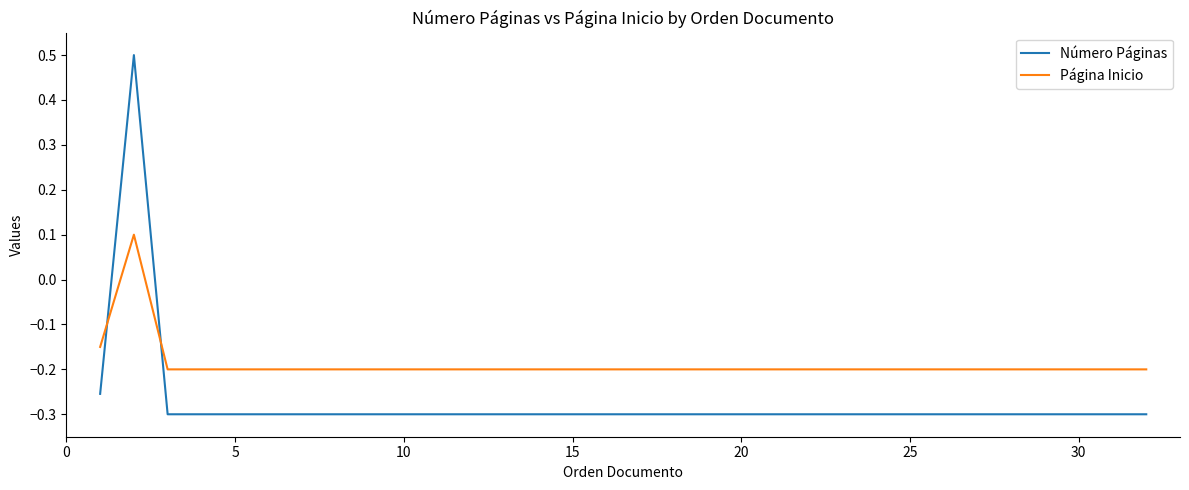

Does the chart display data point markers on the line(s)?

No